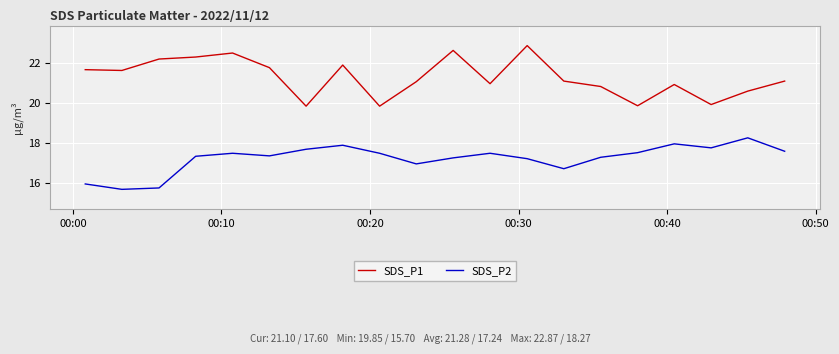

What is the minimum value shown in the chart?

15.7